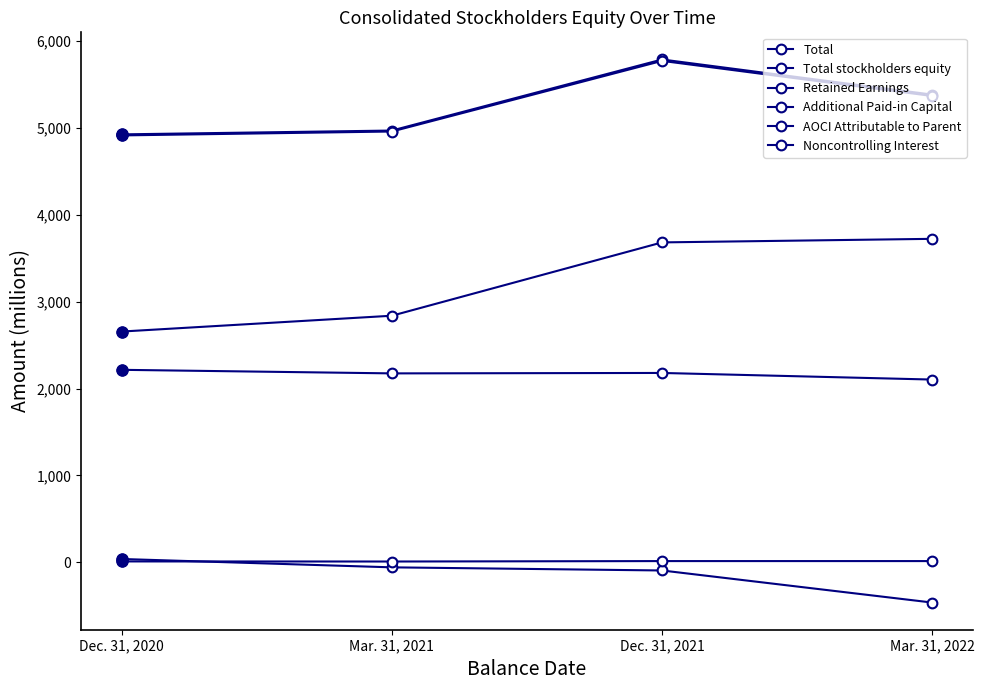

What is the label of the 4th point from the right?

Dec. 31, 2020